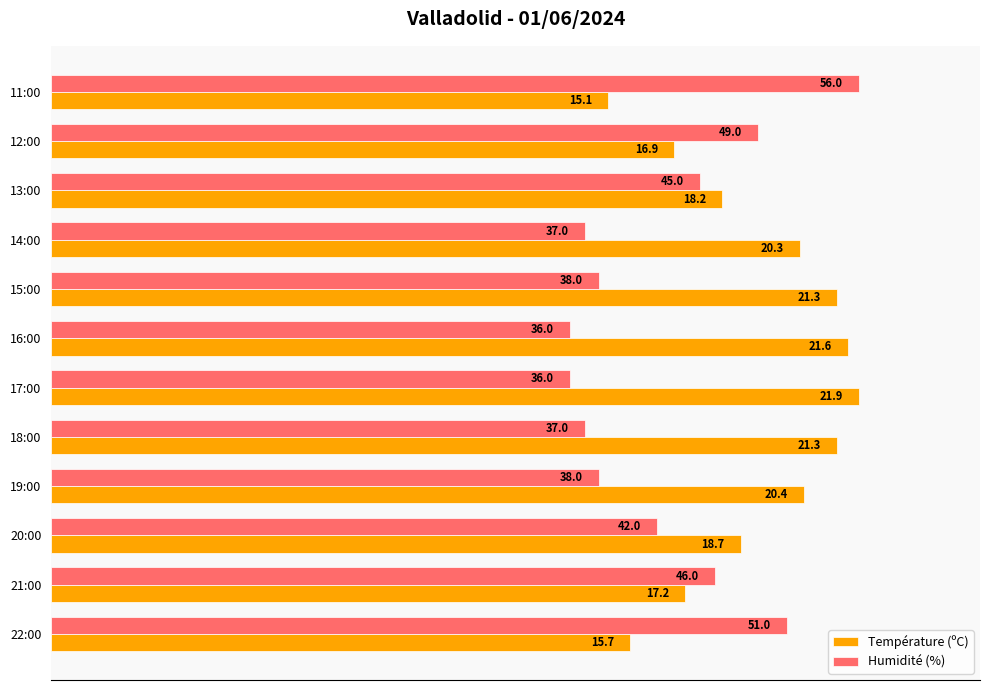

What are all the series names shown in the legend?

Température (ºC), Humidité (%)